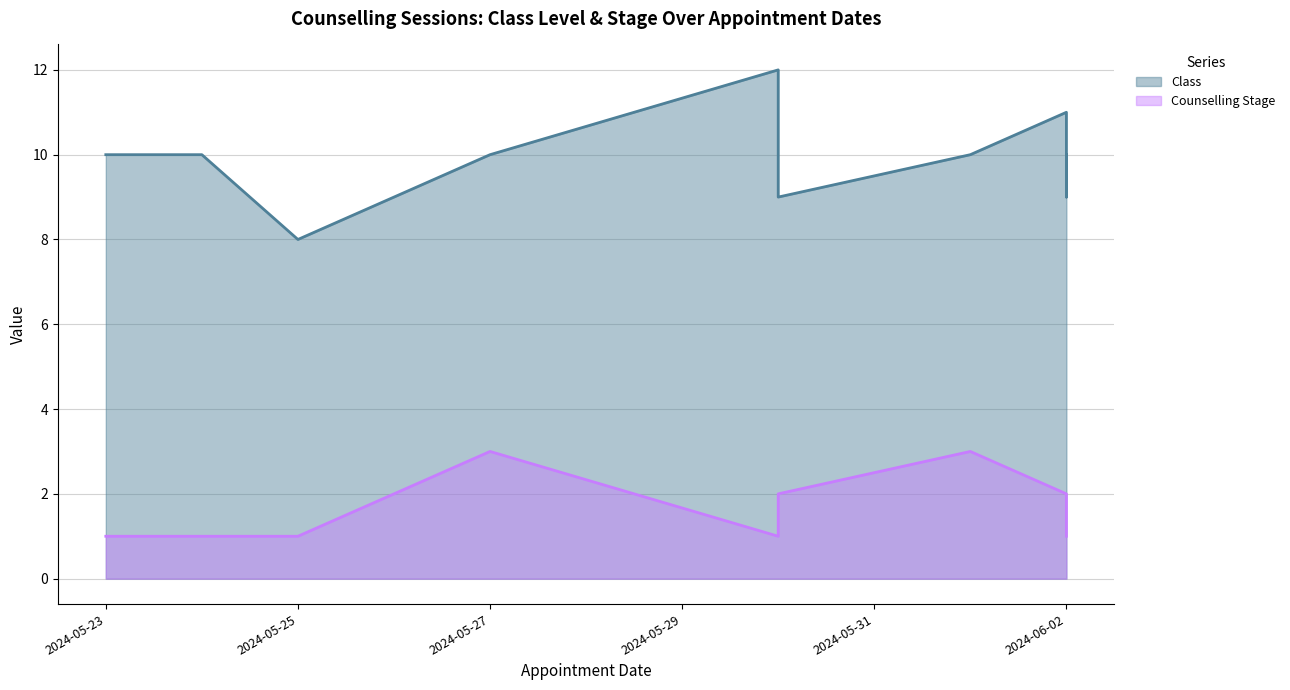

What are all the series names shown in the legend?

Class, Counselling Stage